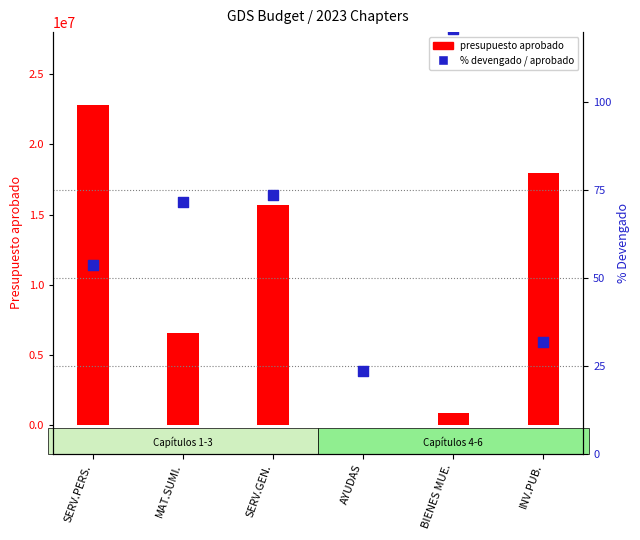

Which series contains the lowest Y value?

% Devengado / Aprobado